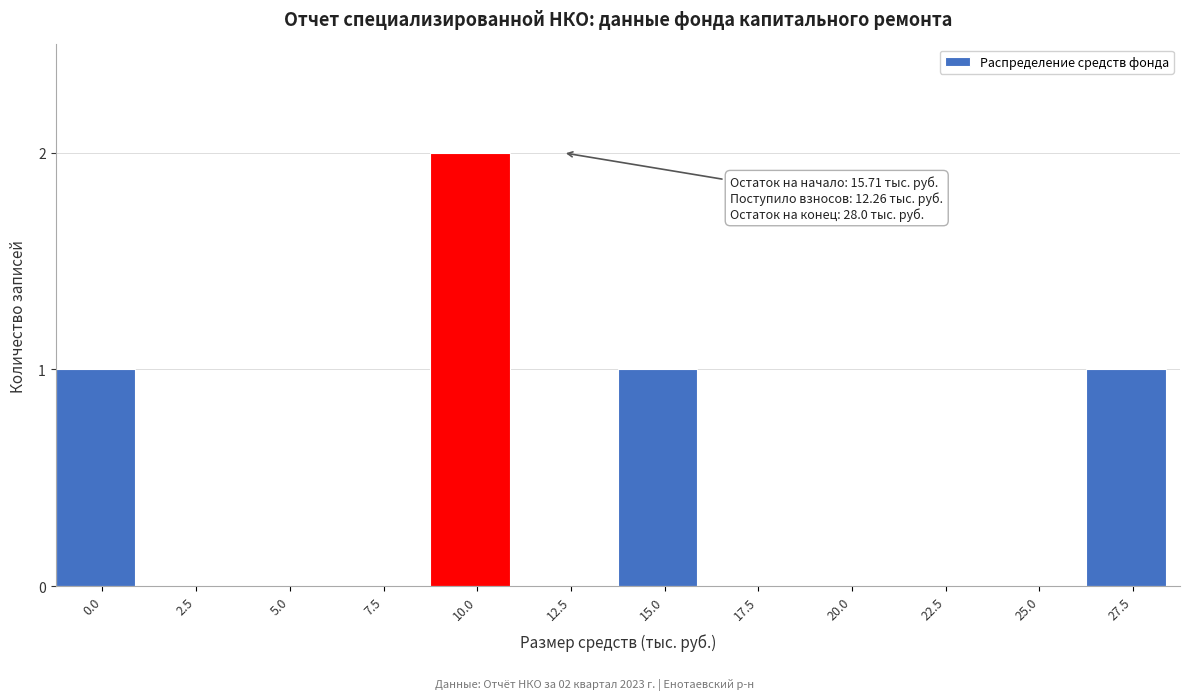

Reading left to right, extract all data points from this chart.

0.0=1	2.5=0	5.0=0	7.5=0	10.0=2	12.5=0	15.0=1	17.5=0	20.0=0	22.5=0	25.0=0	27.5=1